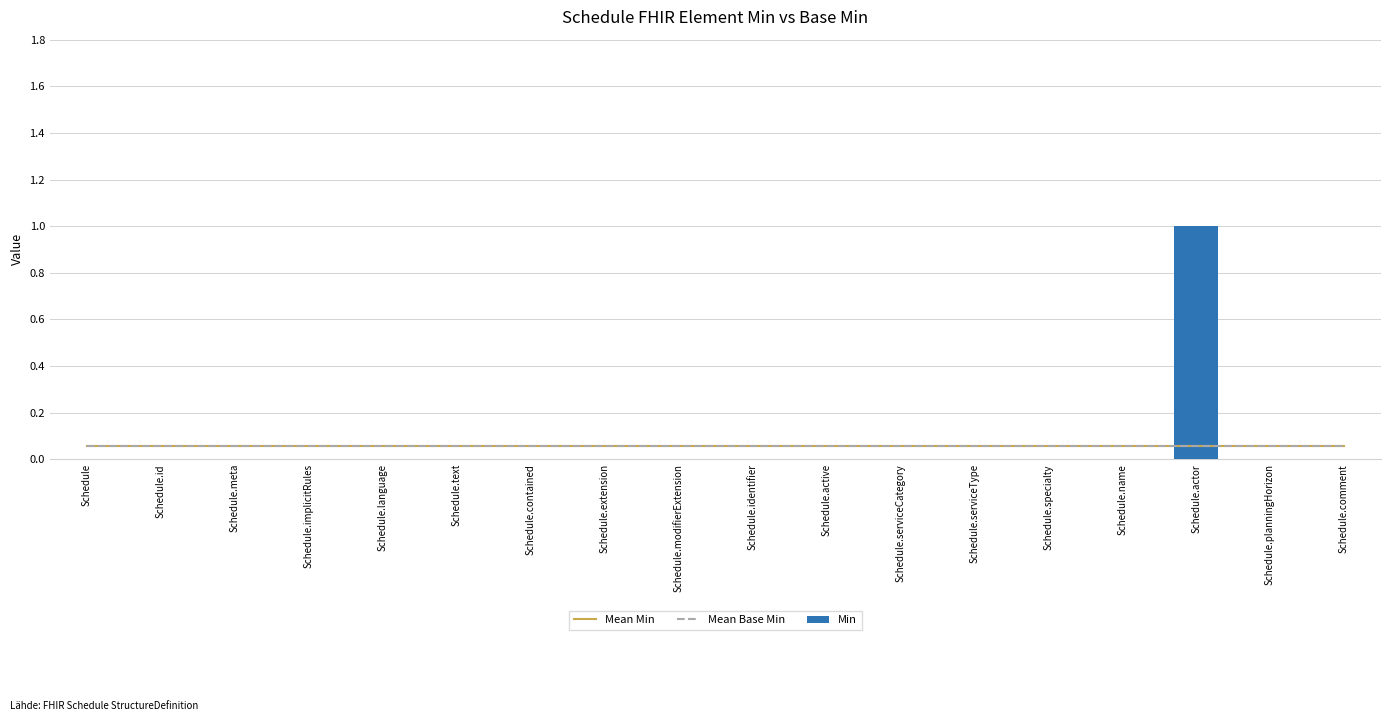

At which label does Mean Min reach its minimum?

Schedule